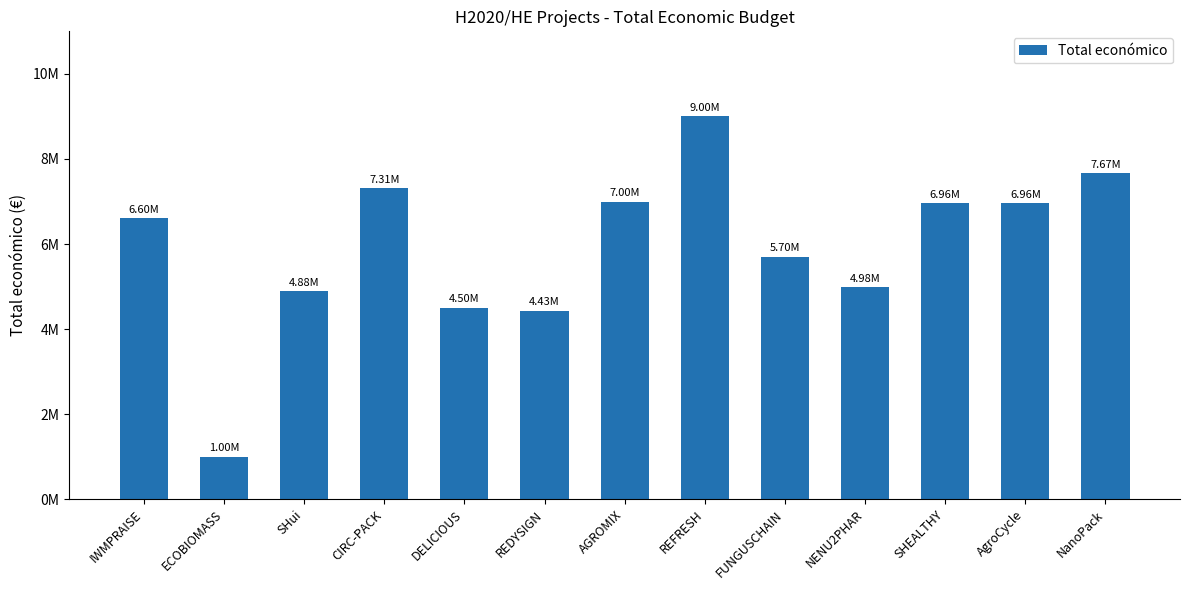

Rank the categories by value from highest to lowest.

REFRESH, NanoPack, CIRC-PACK, AGROMIX, AgroCycle, SHEALTHY, IWMPRAISE, FUNGUSCHAIN, NENU2PHAR, SHui, DELICIOUS, REDYSIGN, ECOBIOMASS